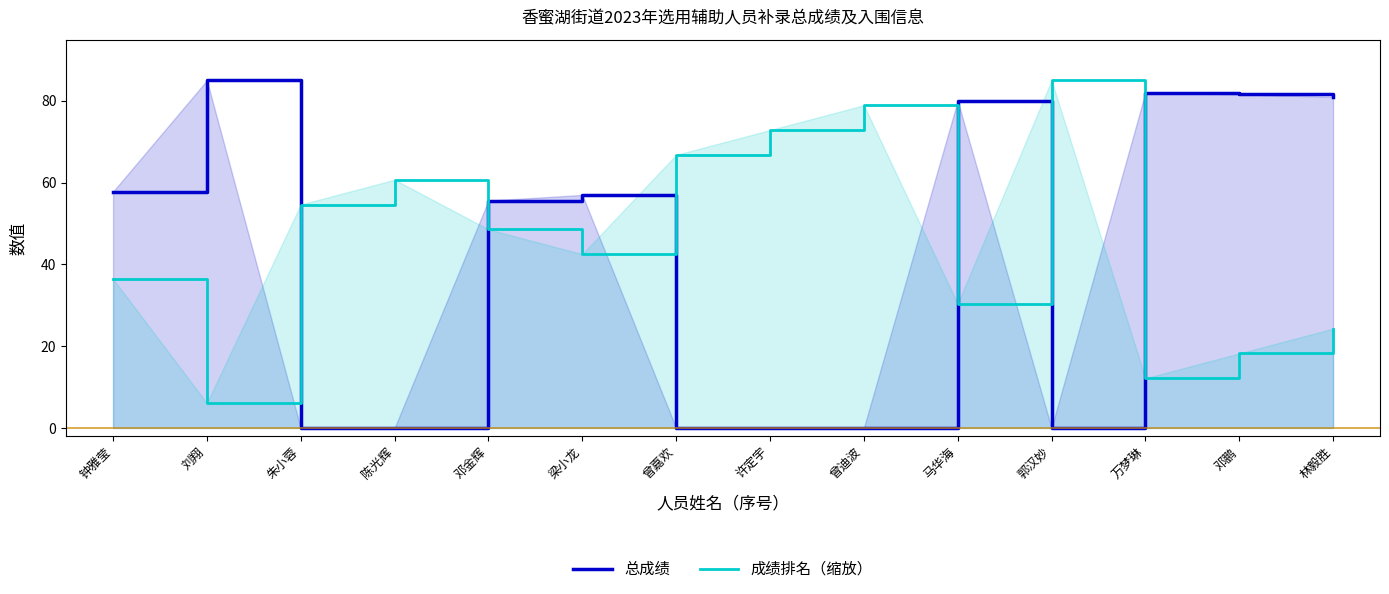

What is the approximate value of 总成绩 at 刘翔?

85.0